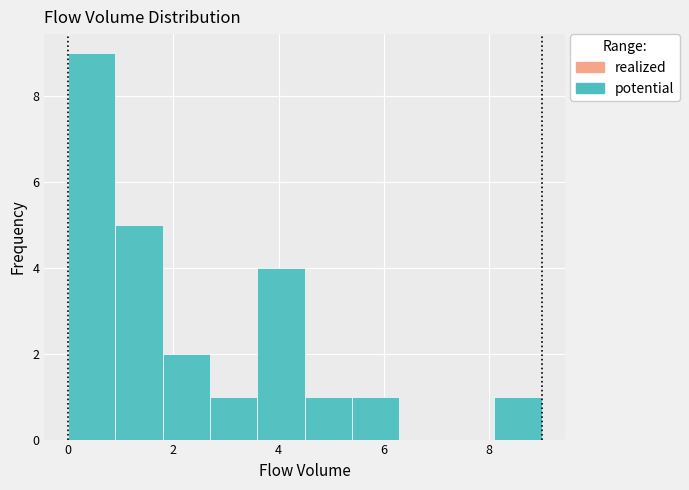

Over which range of the x-axis is the bar tallest?

0.0 to 0.9